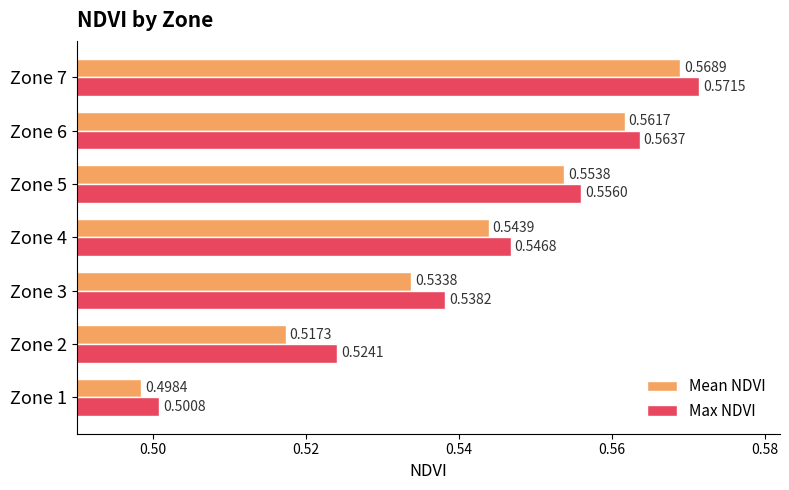

At how many categories does at least one series exceed 0?

7